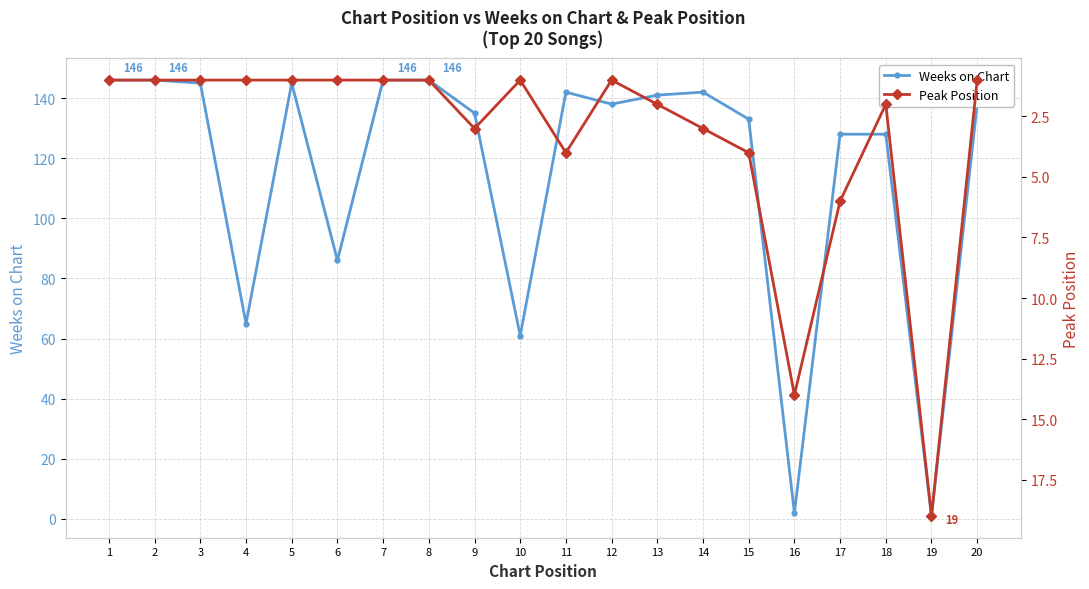

Which series ends up on top after the final intersection of Peak Position and Weeks on Chart?

Weeks on Chart